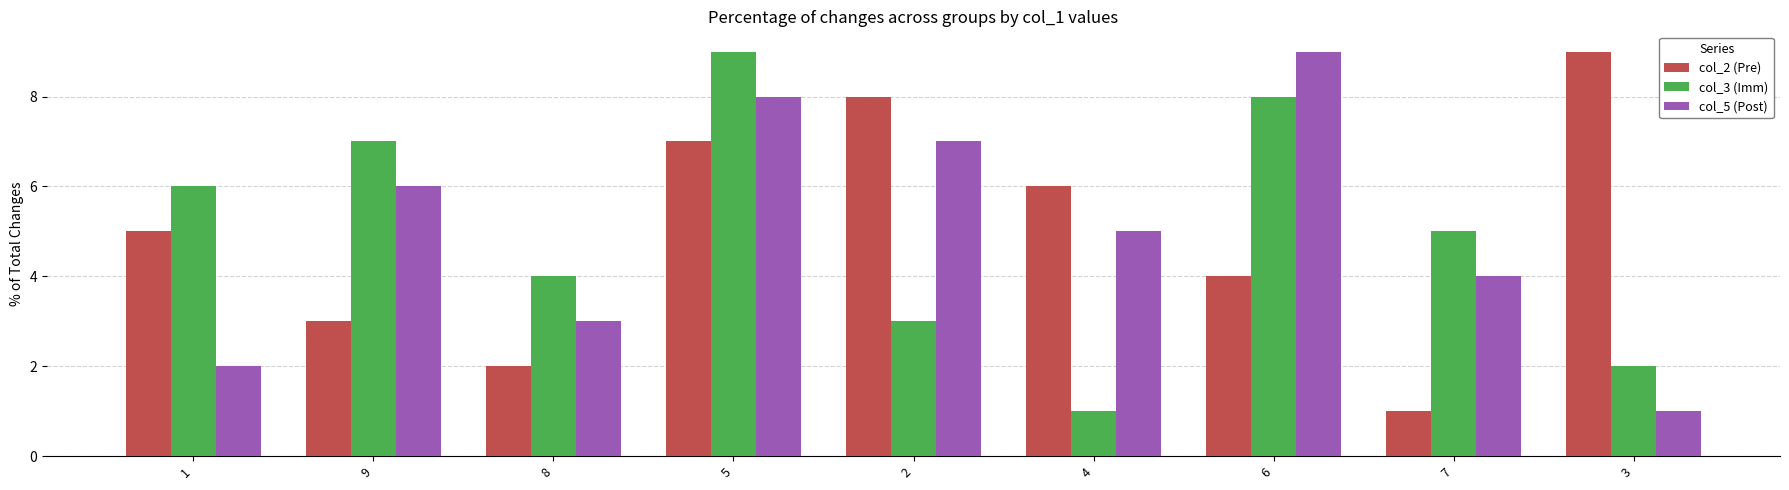

At 1, list the series in order from smallest to largest.

col_5 (Post), col_2 (Pre), col_3 (Imm)